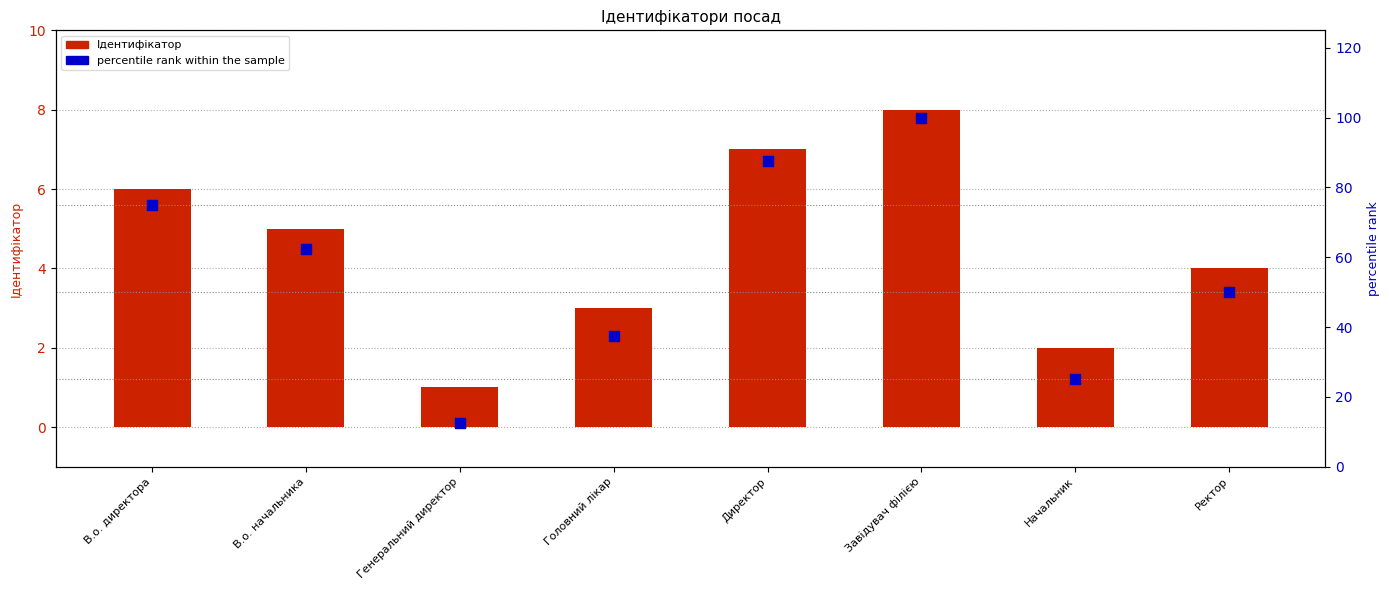

Which series reaches the minimum Y coordinate?

Ідентифікатор